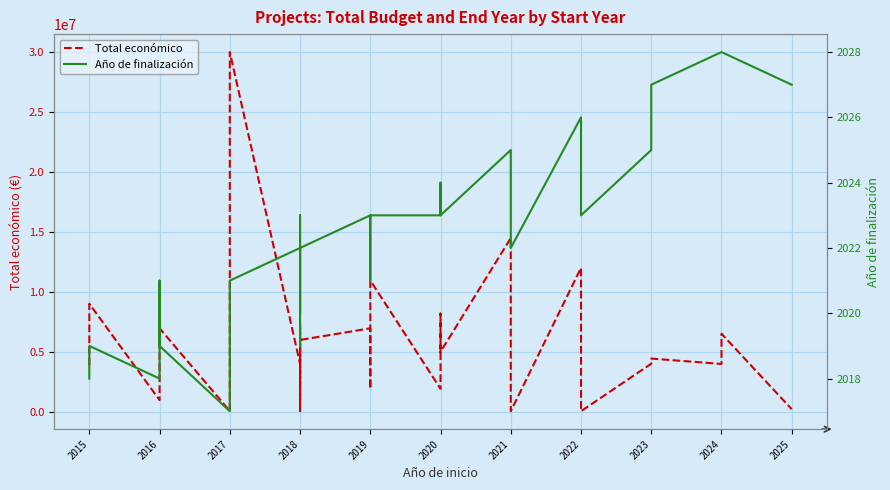

What is the difference between the maximum and second lowest values in the Total económico series?

29959596